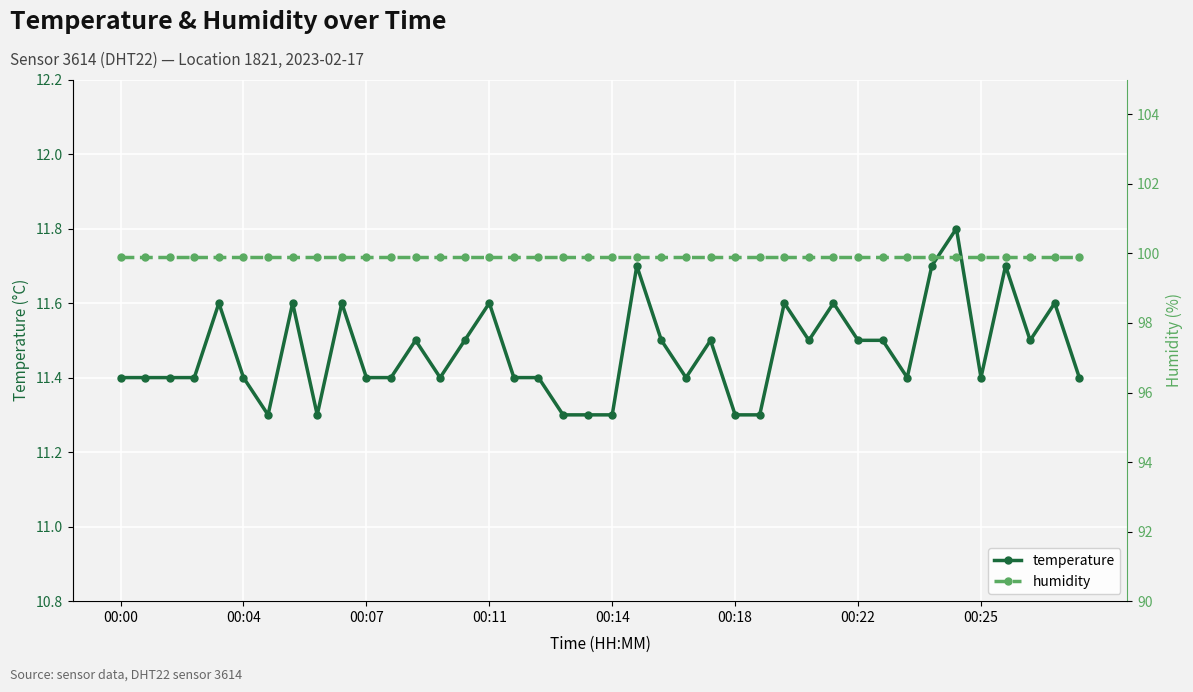

Count the temperature values in the range 11 to 12.

40